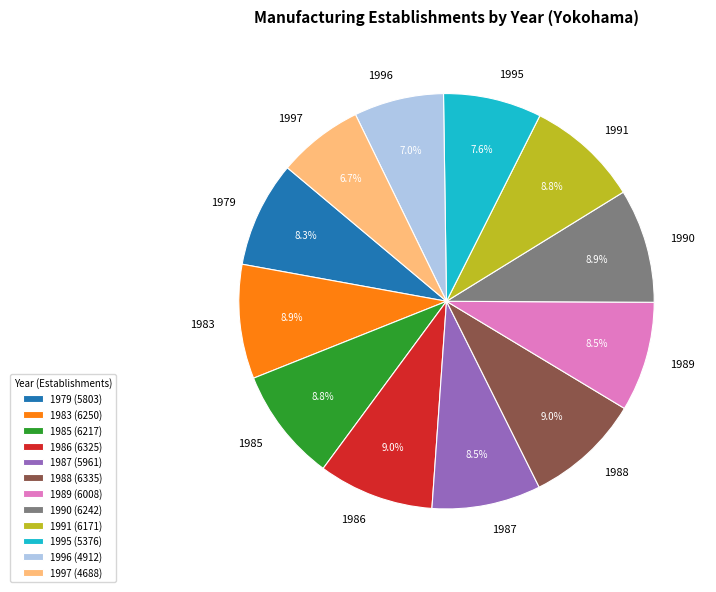

Is there any slice that represents more than half of the pie?

No